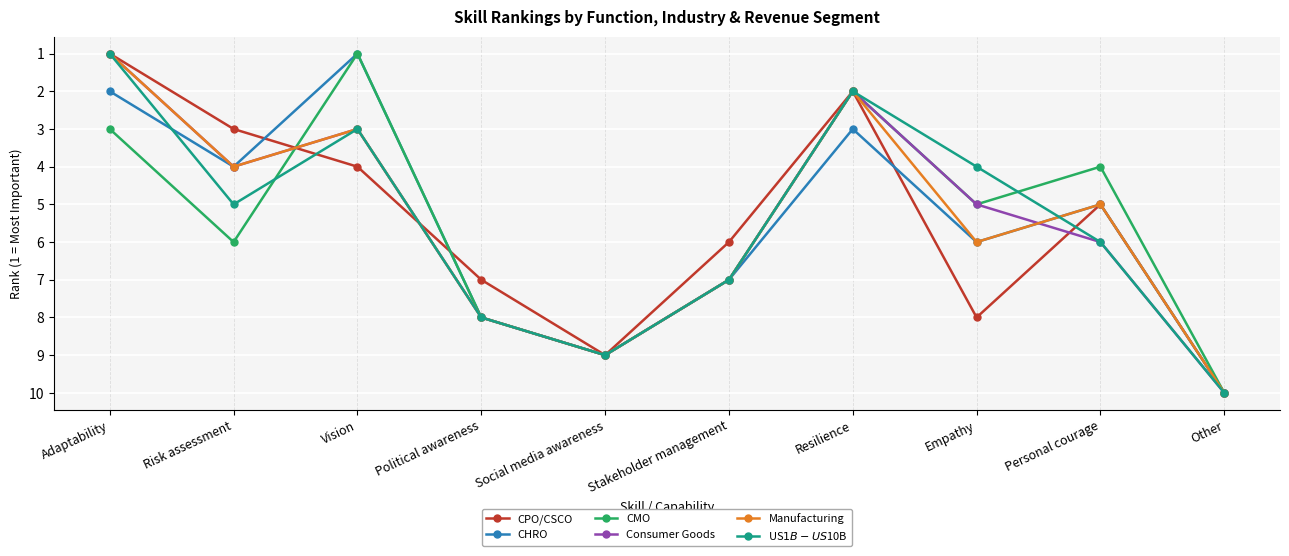

Is the value of Manufacturing at Political awareness greater than the value of Consumer Goods at Risk assessment?

Yes